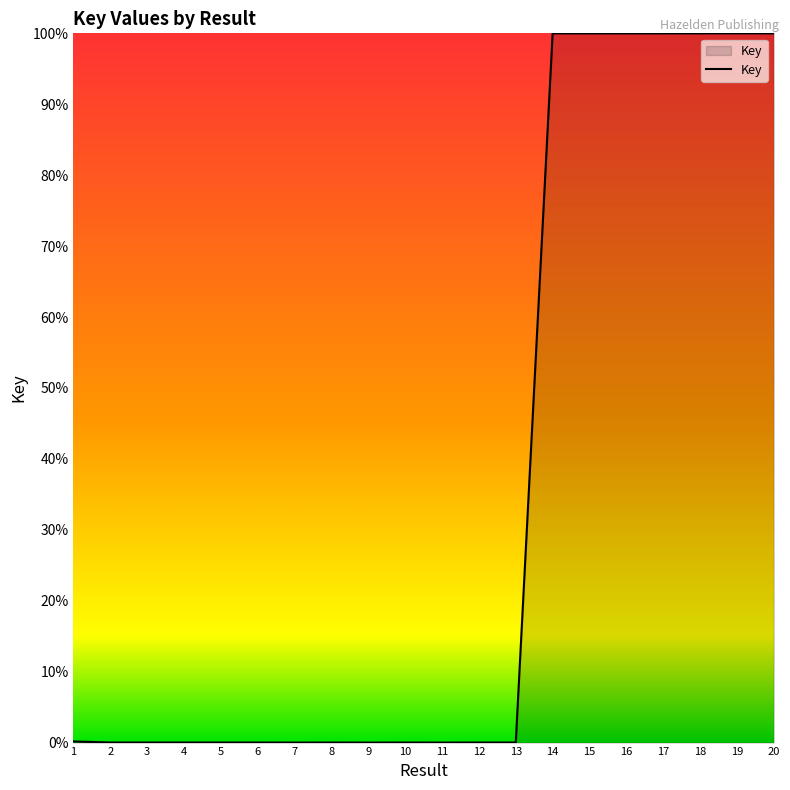

The chart shows a value of 0.0 at 12. True or false?

True